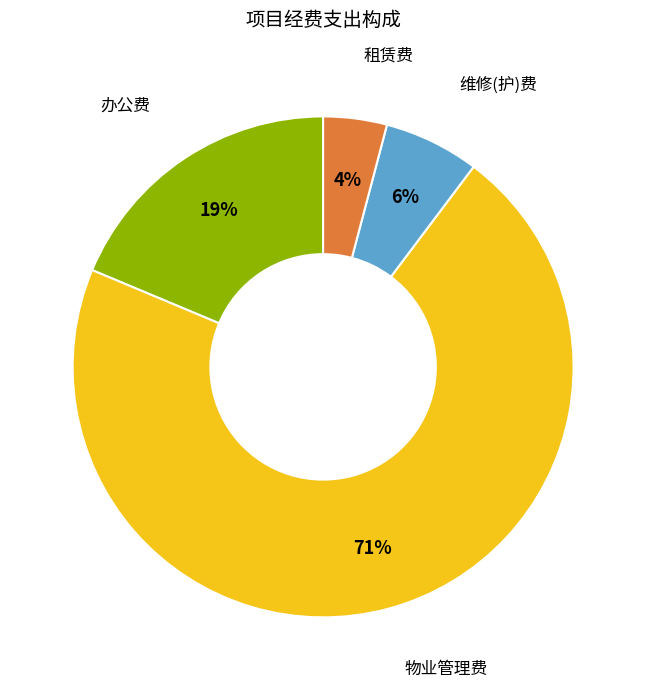

How many slices are in this pie chart?

4